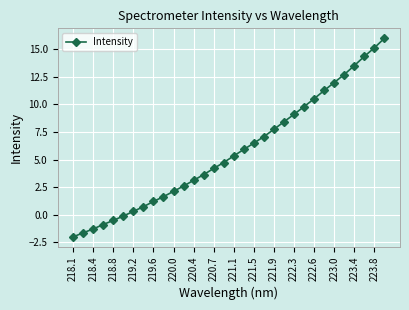

What is the maximum value shown in the chart?

16.0